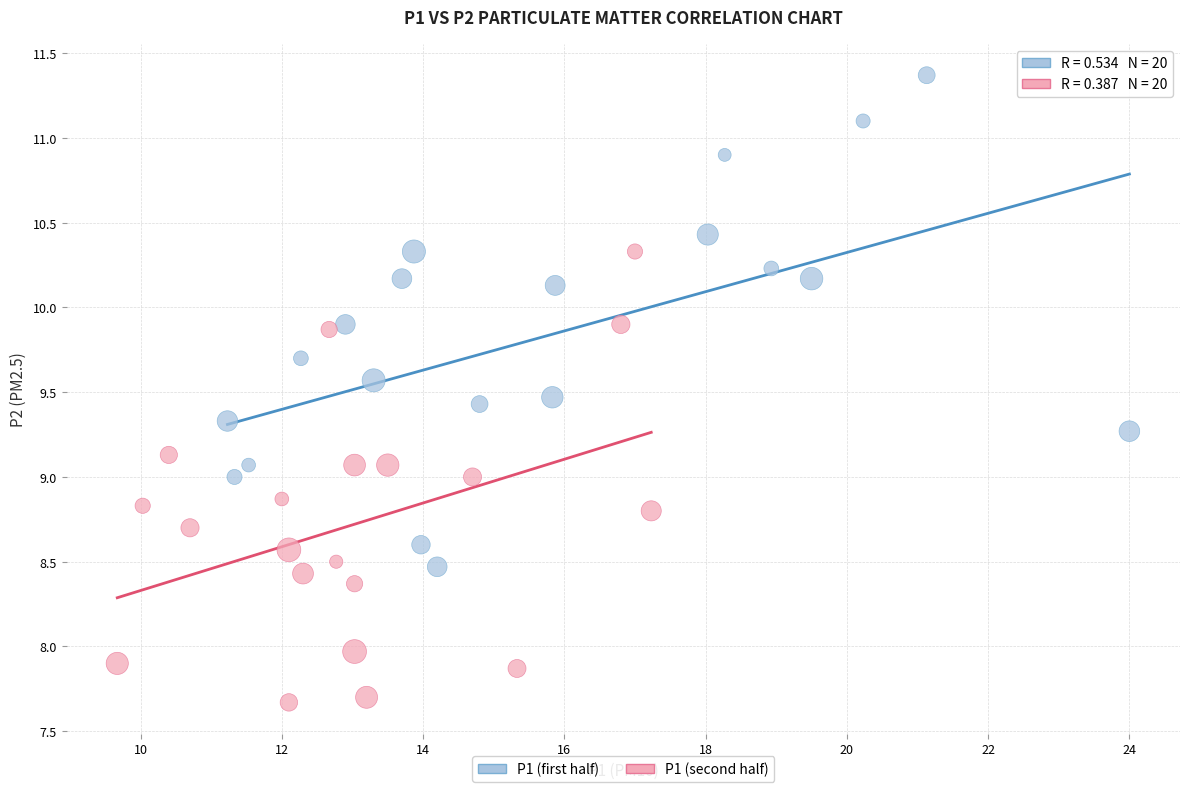

Which series reaches the maximum Y coordinate?

P1 (first half)